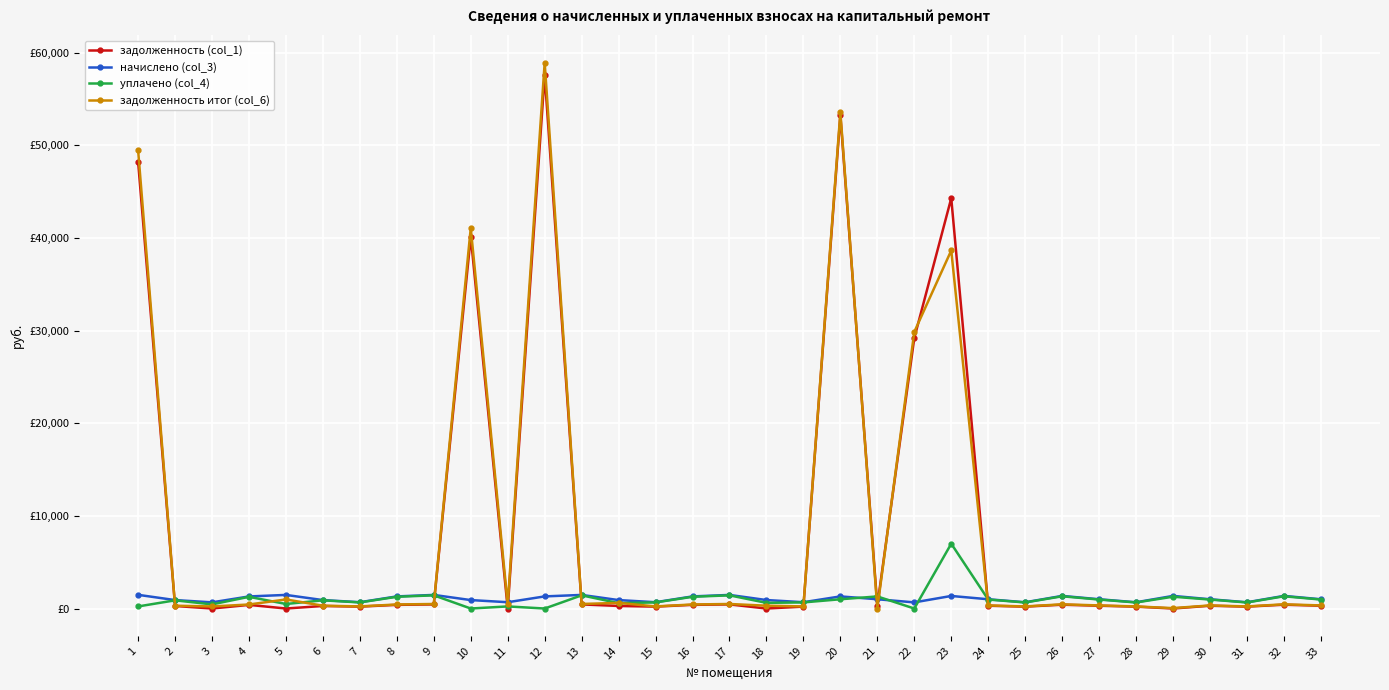

Does the chart have visible grid lines?

Yes